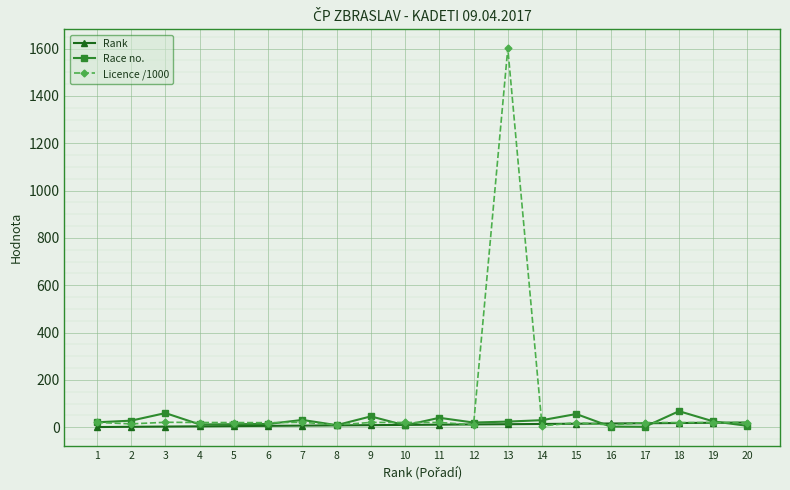

What is the lowest value of the Licence /1000 series?

5.6